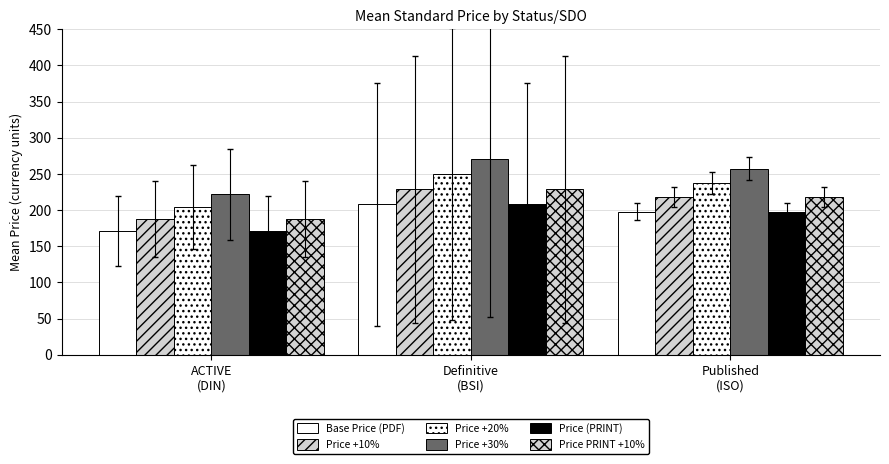

How many series are shown in this chart?

6